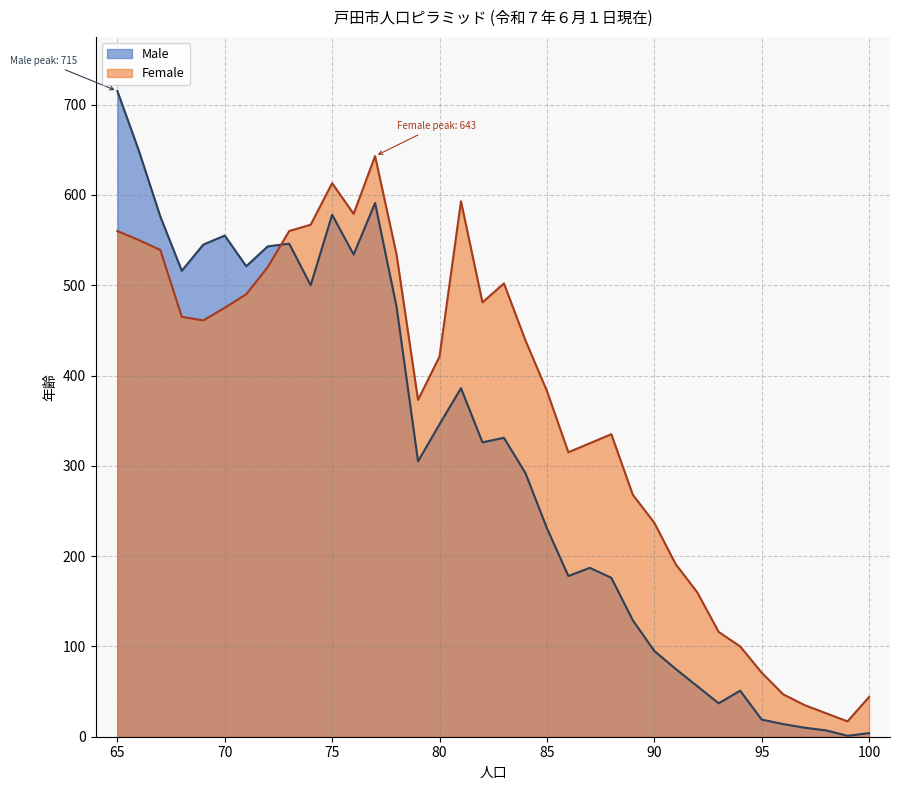

Reading right to left, extract all data points from this chart.

Male: 65=715	66=649	67=576	68=516	69=545	70=555	71=521	72=543	73=546	74=500	75=578	76=534	77=591	78=476	79=305	80=346	81=386	82=326	83=331	84=292	85=231	86=178	87=187	88=176	89=129	90=95	91=75	92=56	93=37	94=51	95=19	96=14	97=10	98=7	99=1	100=4
Female: 65=560	66=550	67=539	68=465	69=461	70=475	71=490	72=520	73=560	74=567	75=613	76=579	77=643	78=534	79=373	80=421	81=593	82=481	83=502	84=439	85=383	86=315	87=325	88=335	89=268	90=237	91=191	92=160	93=116	94=100	95=71	96=47	97=35	98=26	99=17	100=44